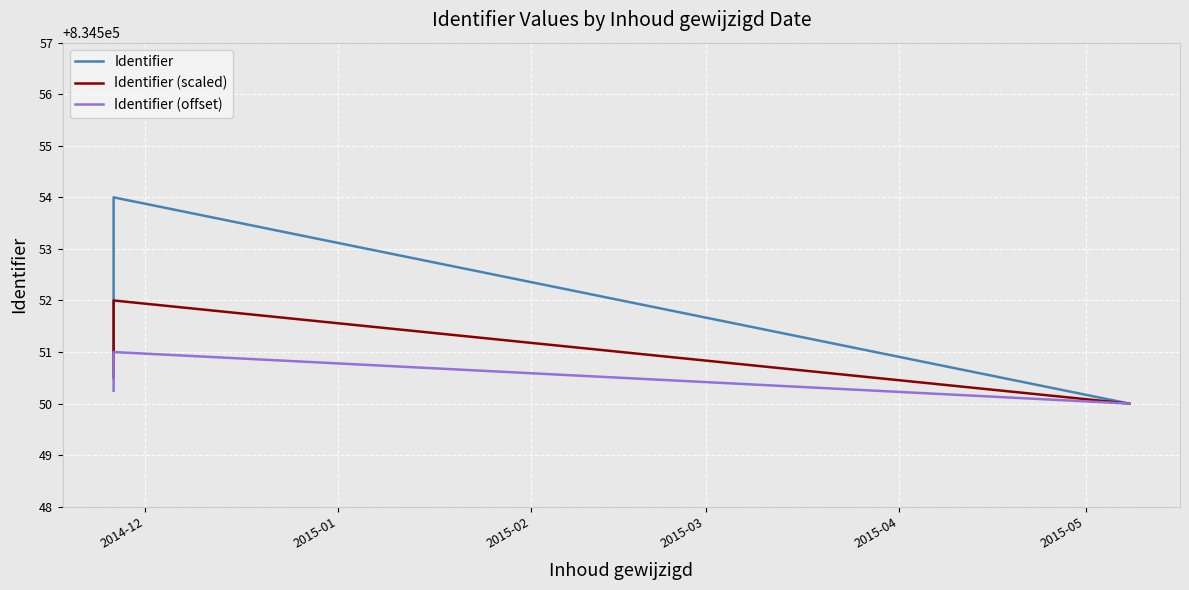

True or false: Identifier (offset) and Identifier intersect in this chart.

False